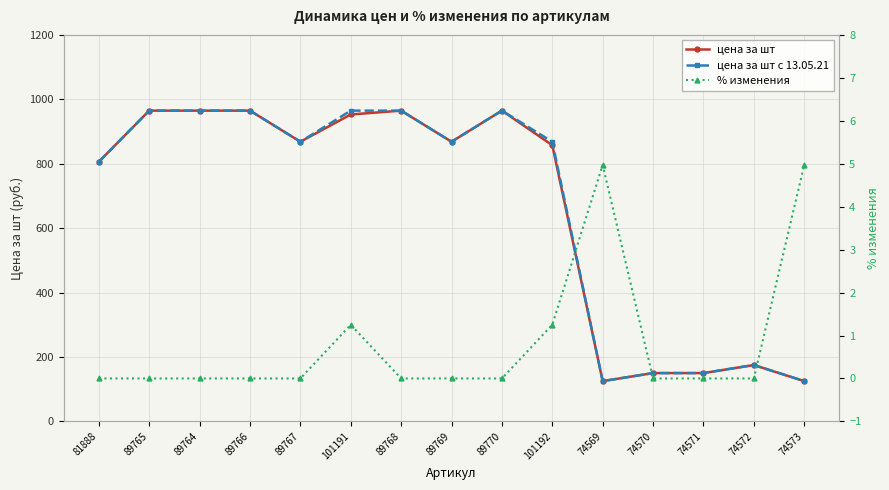

At which category is the sum across all series the highest?

89765